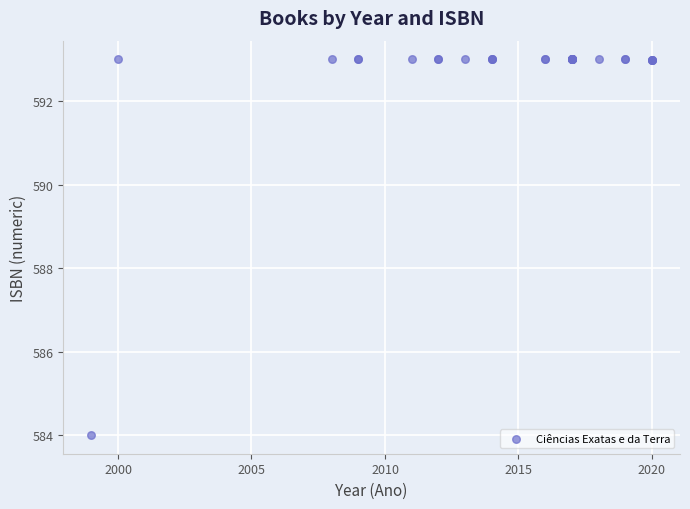

What Y value in the scatter plot is closest to 588?

584.0